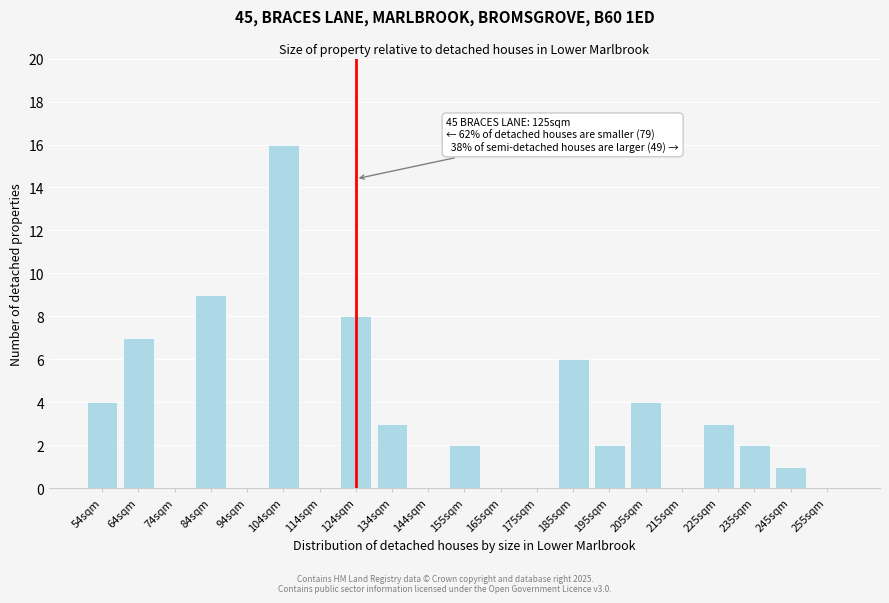

Reading left to right, extract all data points from this chart.

54sqm=4	64sqm=7	74sqm=0	84sqm=9	94sqm=0	104sqm=16	114sqm=0	124sqm=8	134sqm=3	144sqm=0	155sqm=2	165sqm=0	175sqm=0	185sqm=6	195sqm=2	205sqm=4	215sqm=0	225sqm=3	235sqm=2	245sqm=1	255sqm=0